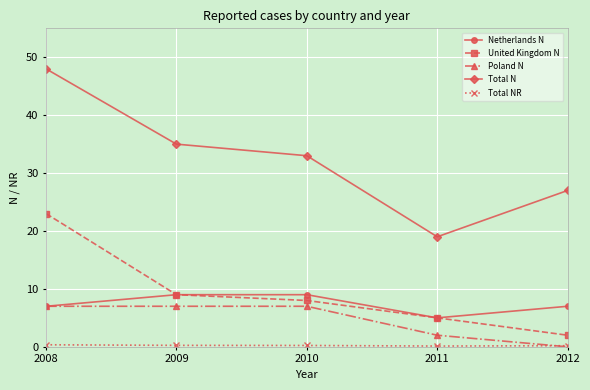

Which series has the widest spread of values?

Total N